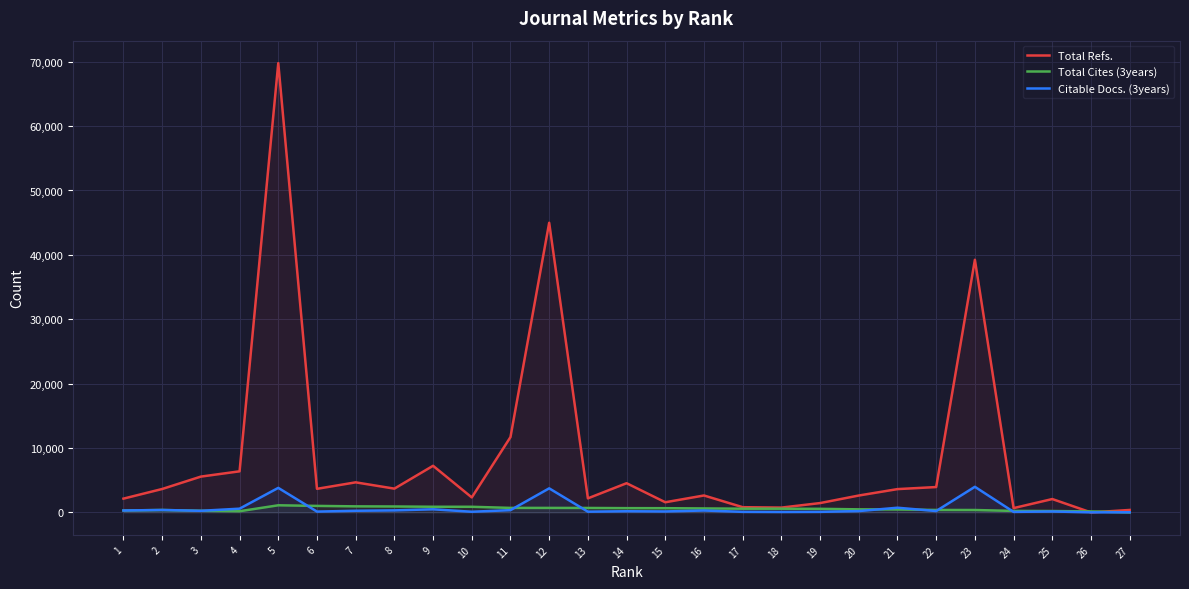

Where is the first local maximum for Citable Docs. (3years)?

2